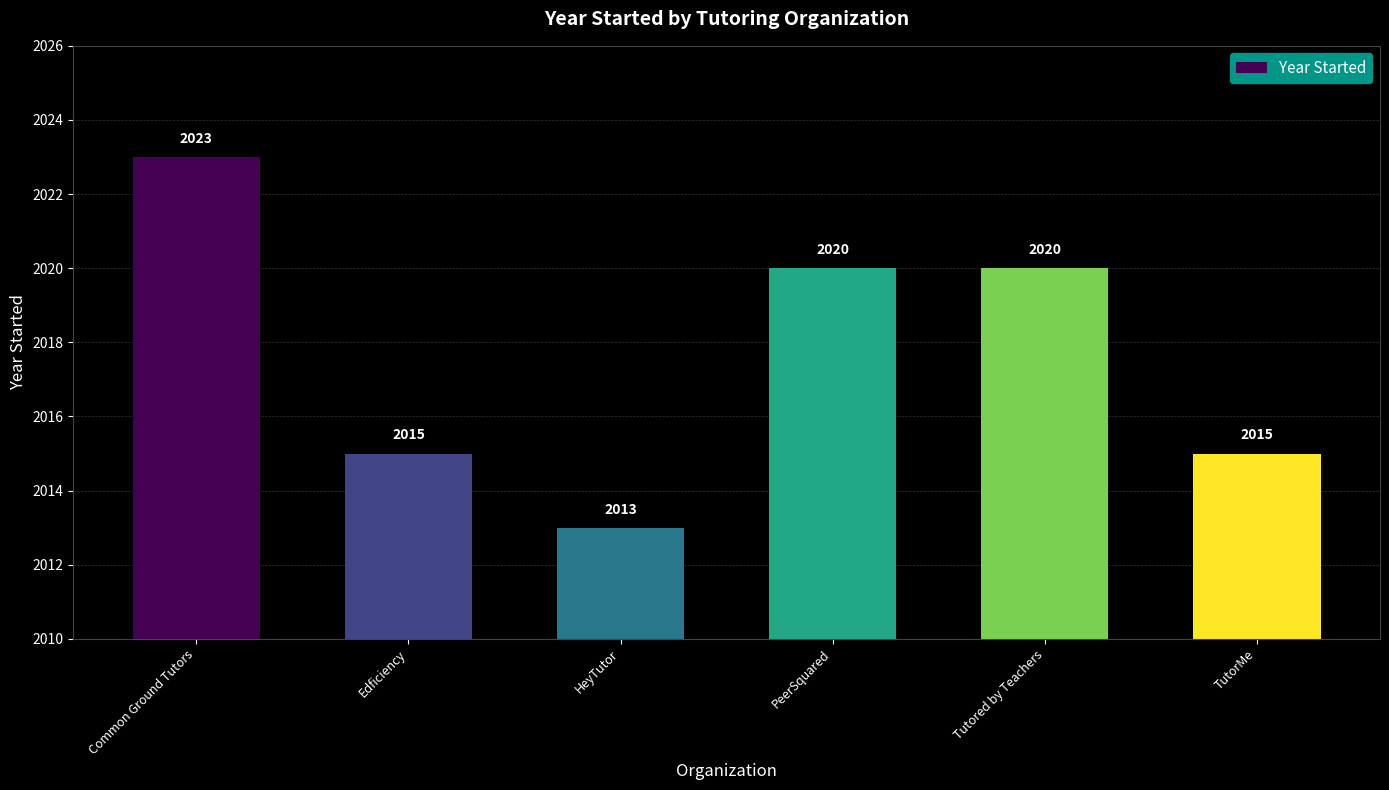

What is the difference between the maximum and second lowest values?

8